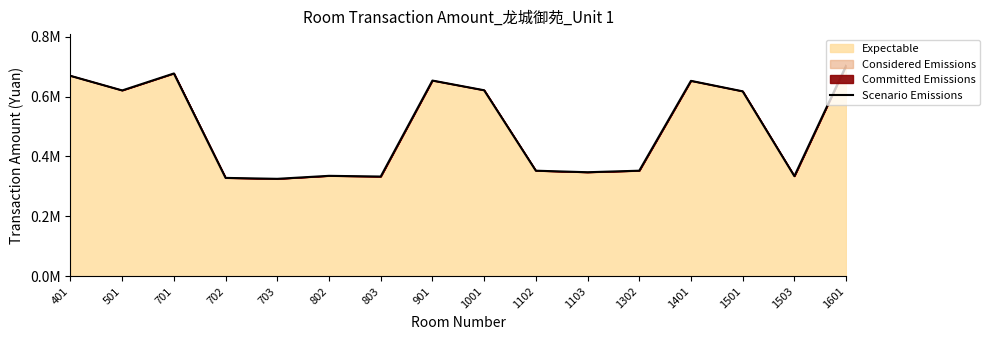

Where is the data nearest to the value 514373?

1501